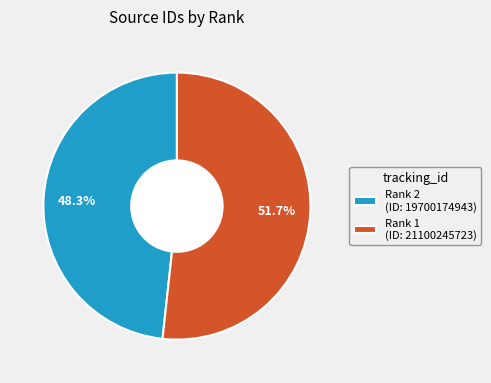

Between Rank 1 and Rank 2, which is larger?

Rank 1